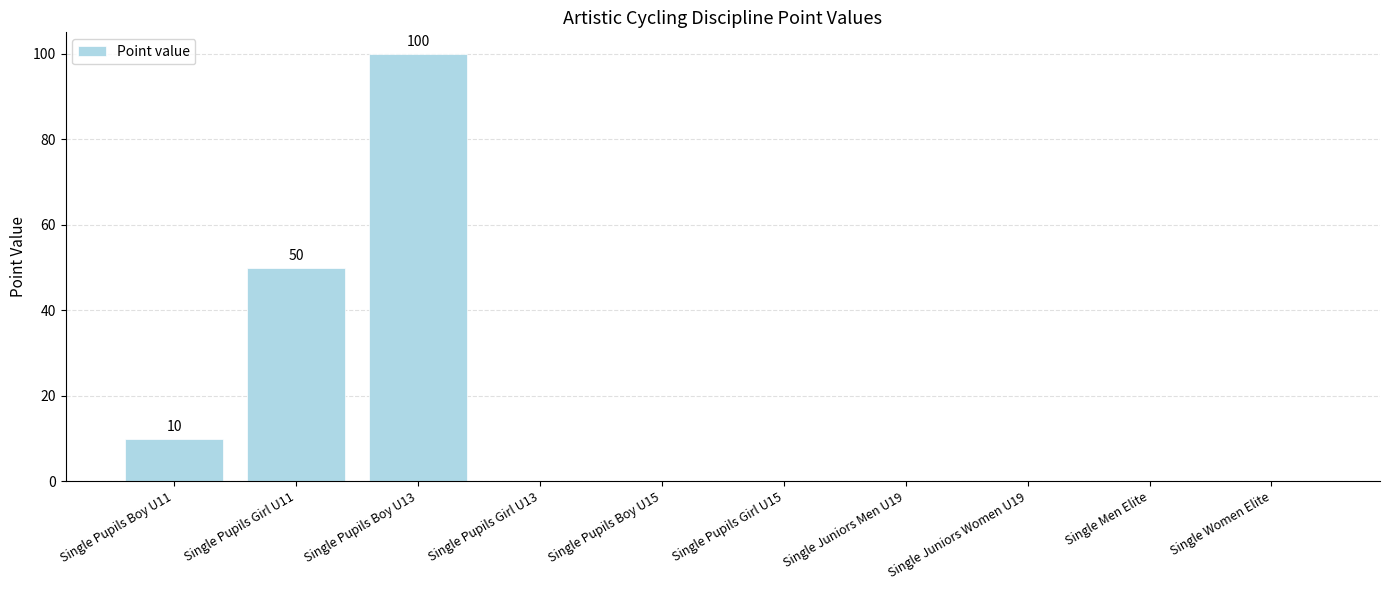

How many values are between 0 and 10?

8